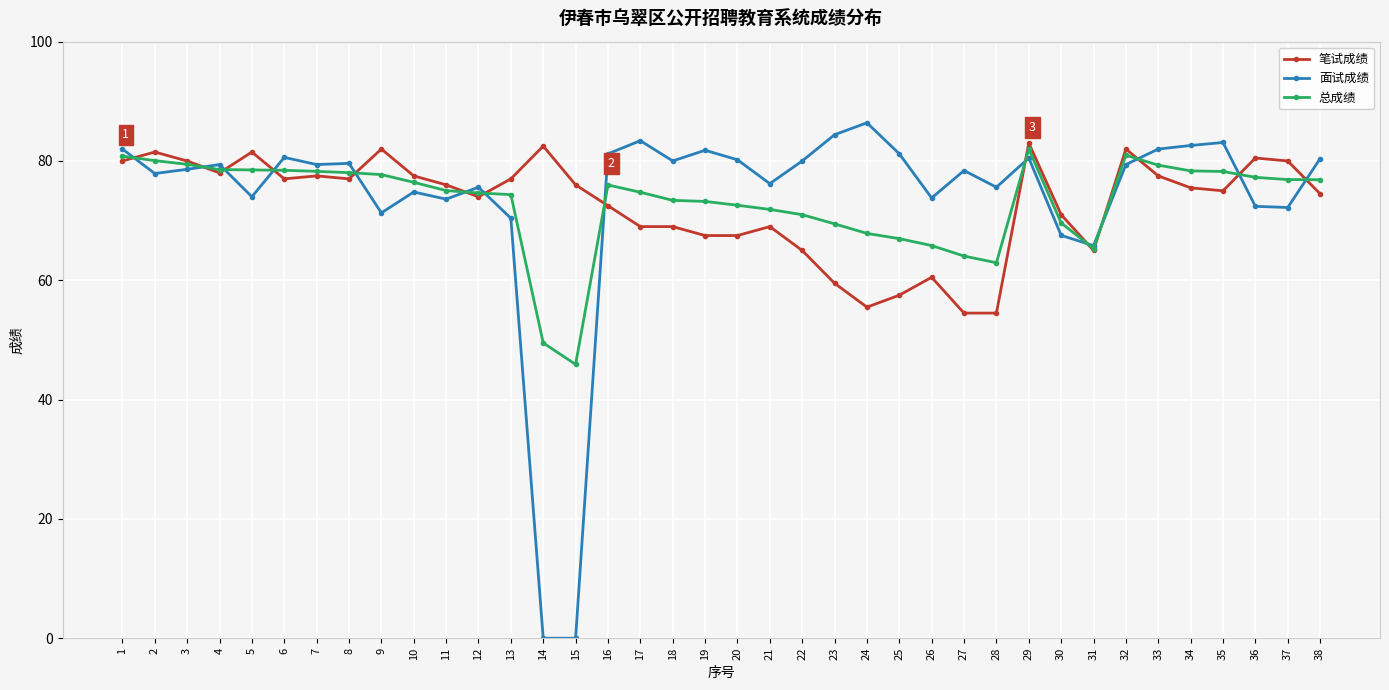

What is the total value across all series at 8?

234.6